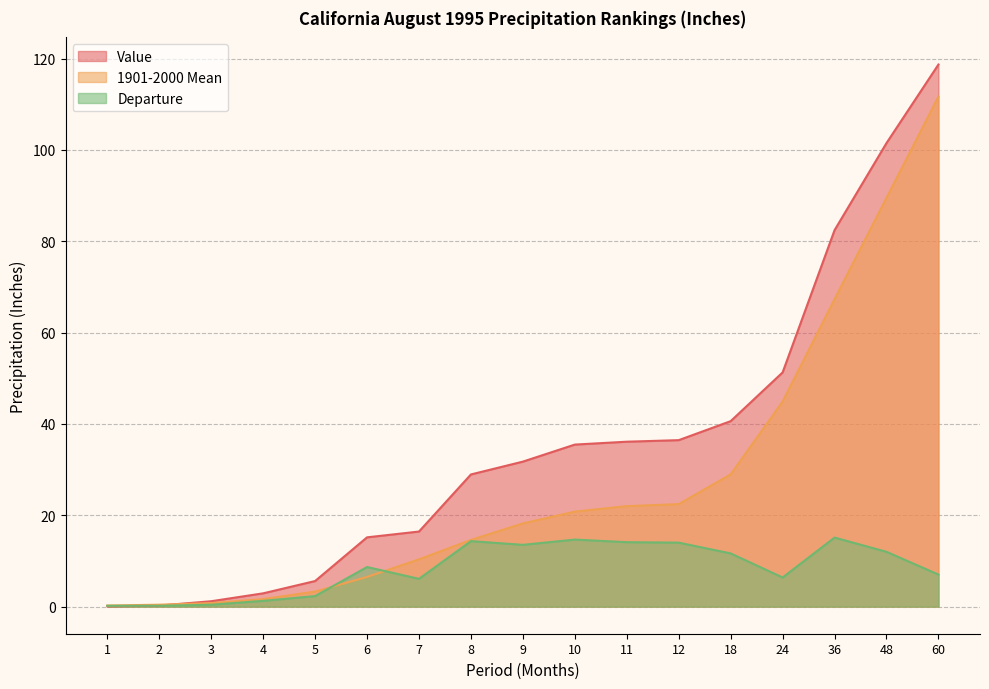

How many lines are shown in the chart?

3